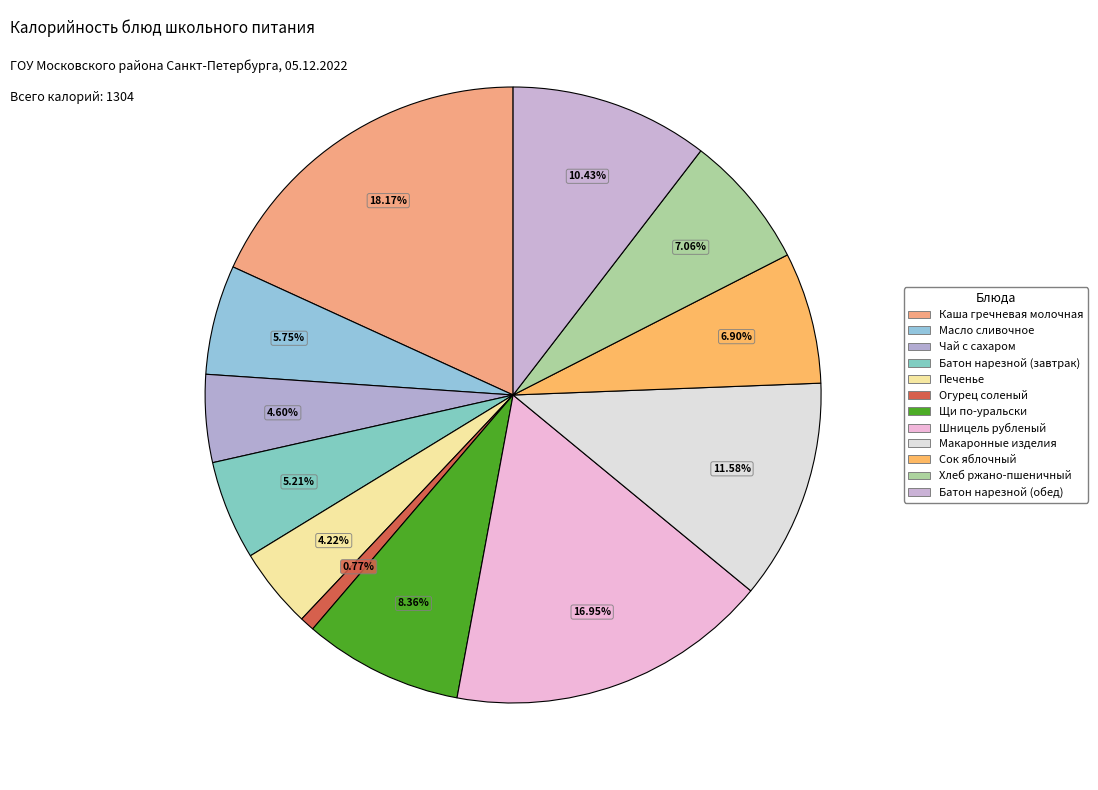

How many segments does this pie chart have?

12